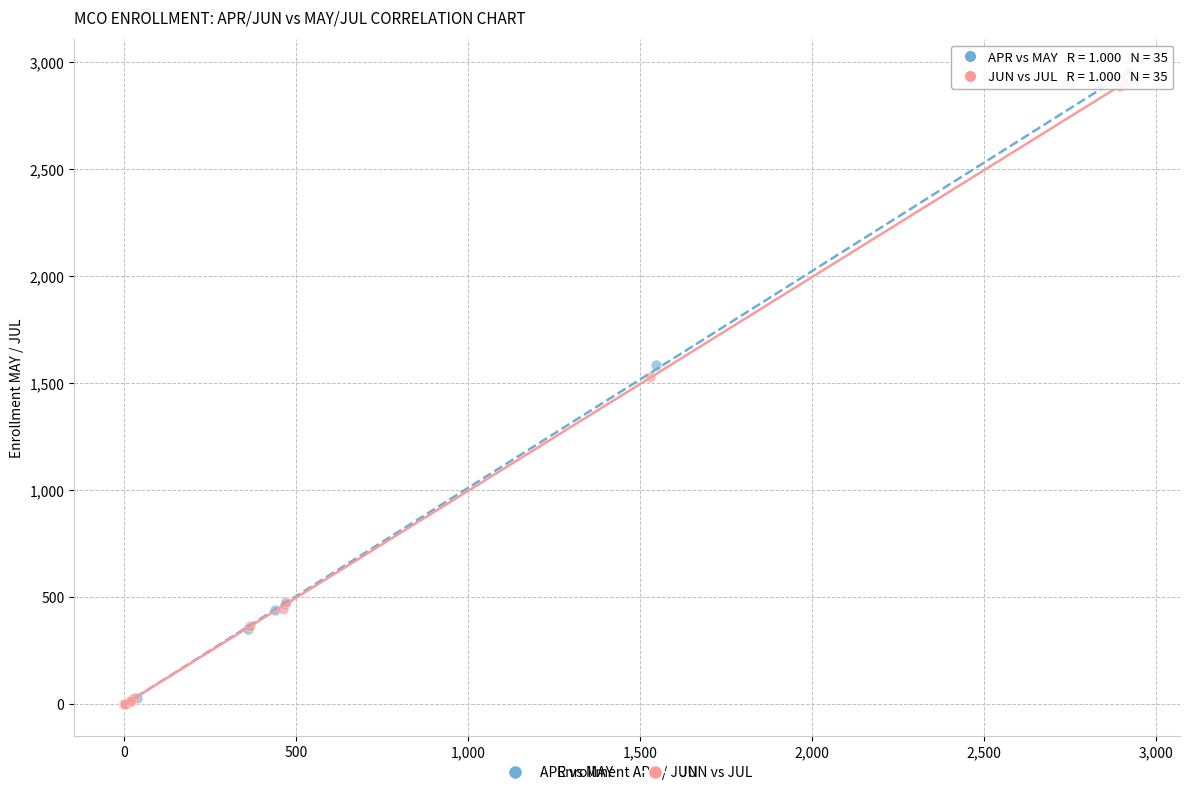

Which series has the widest spread of Y values?

APR vs MAY